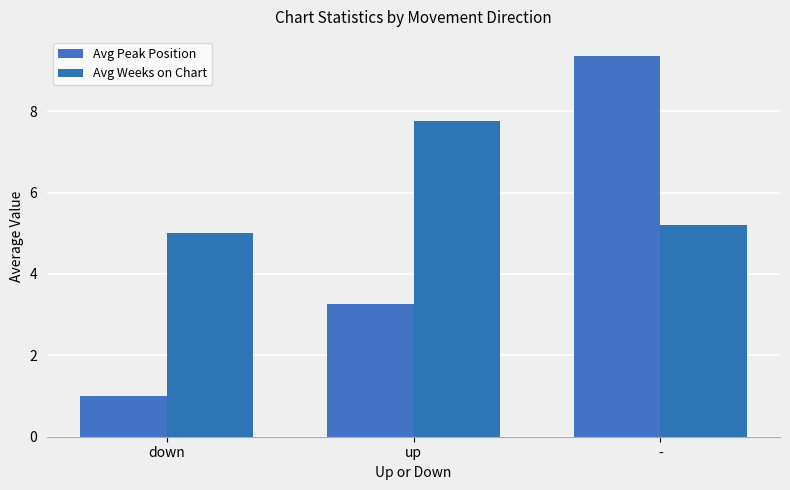

Does the chart contain any negative values?

No